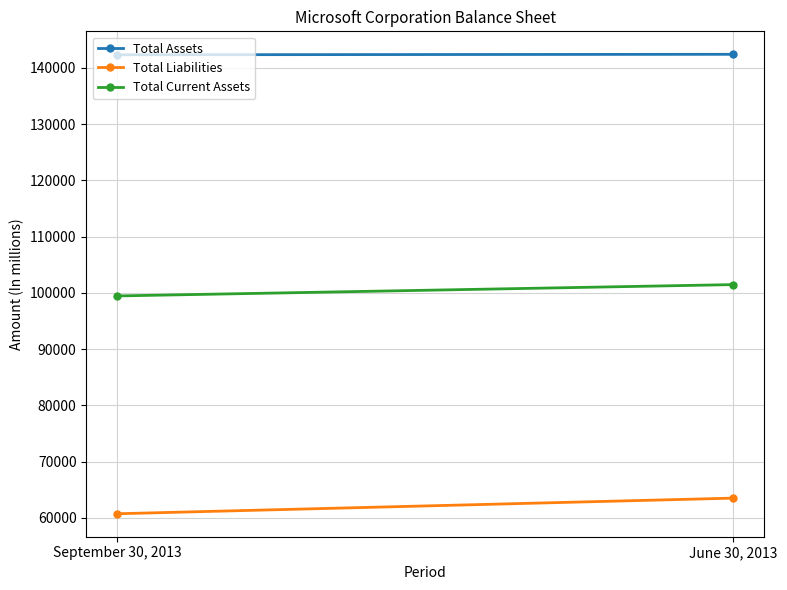

What is the greatest value displayed?

142431